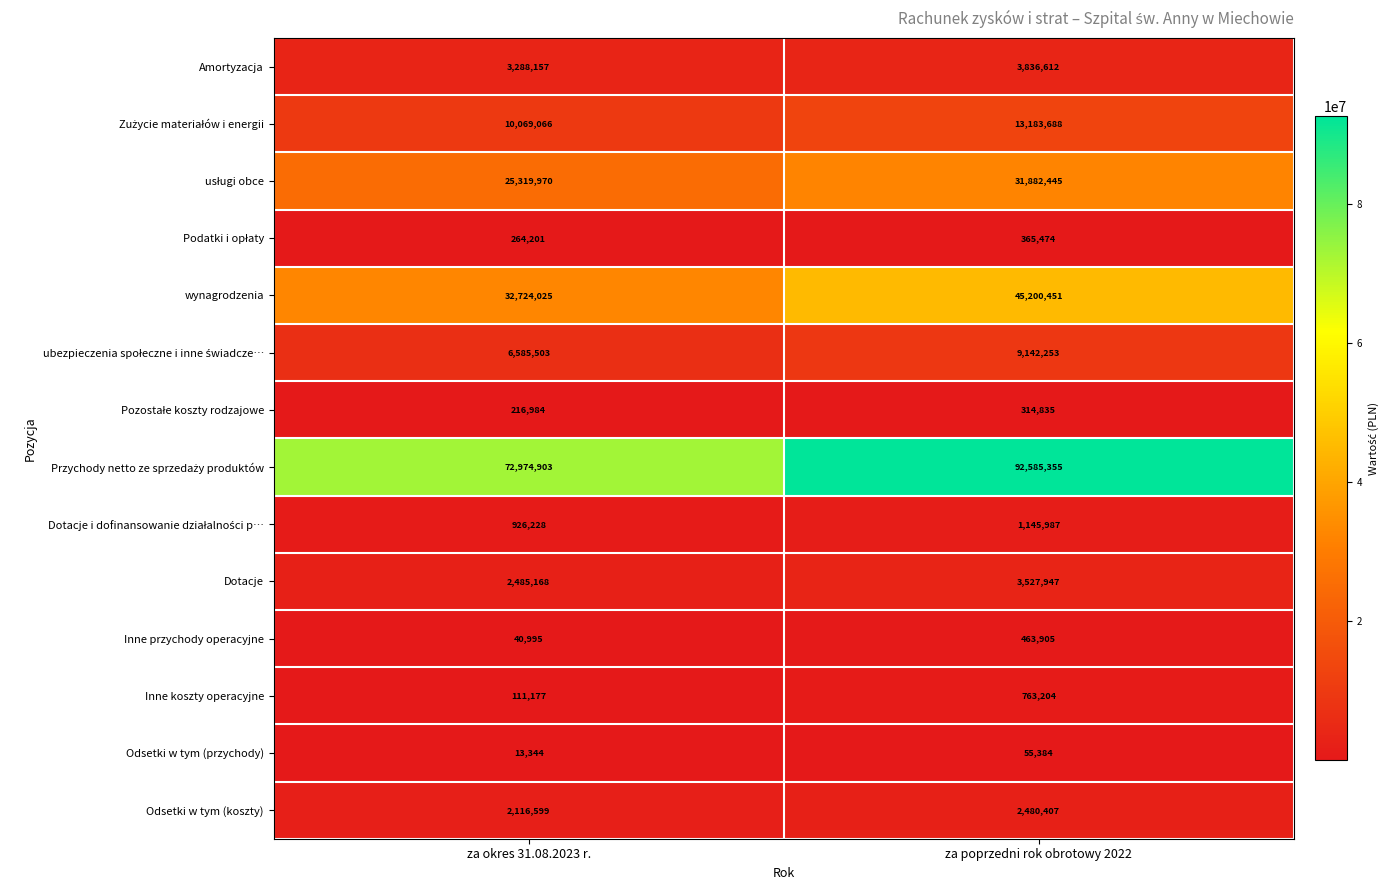

What is the sum of all Amortyzacja values?

7124769